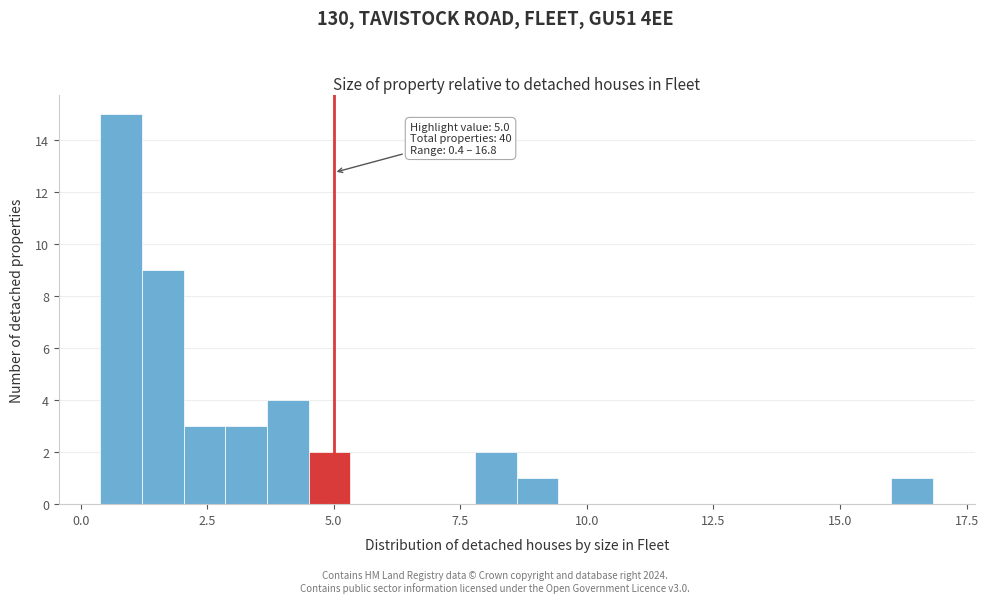

Read against the x-axis, roughly where is the centre of the tallest bar?

1.0